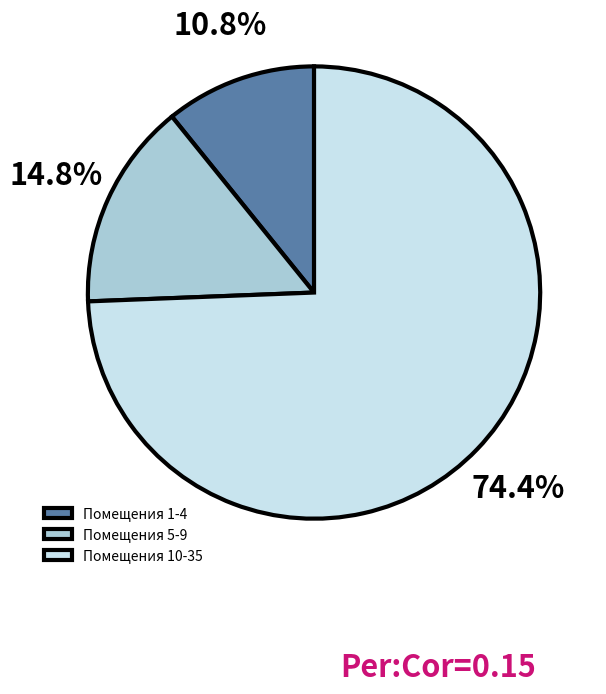

Which has a higher value, Помещения 10-35 or Помещения 5-9?

Помещения 10-35